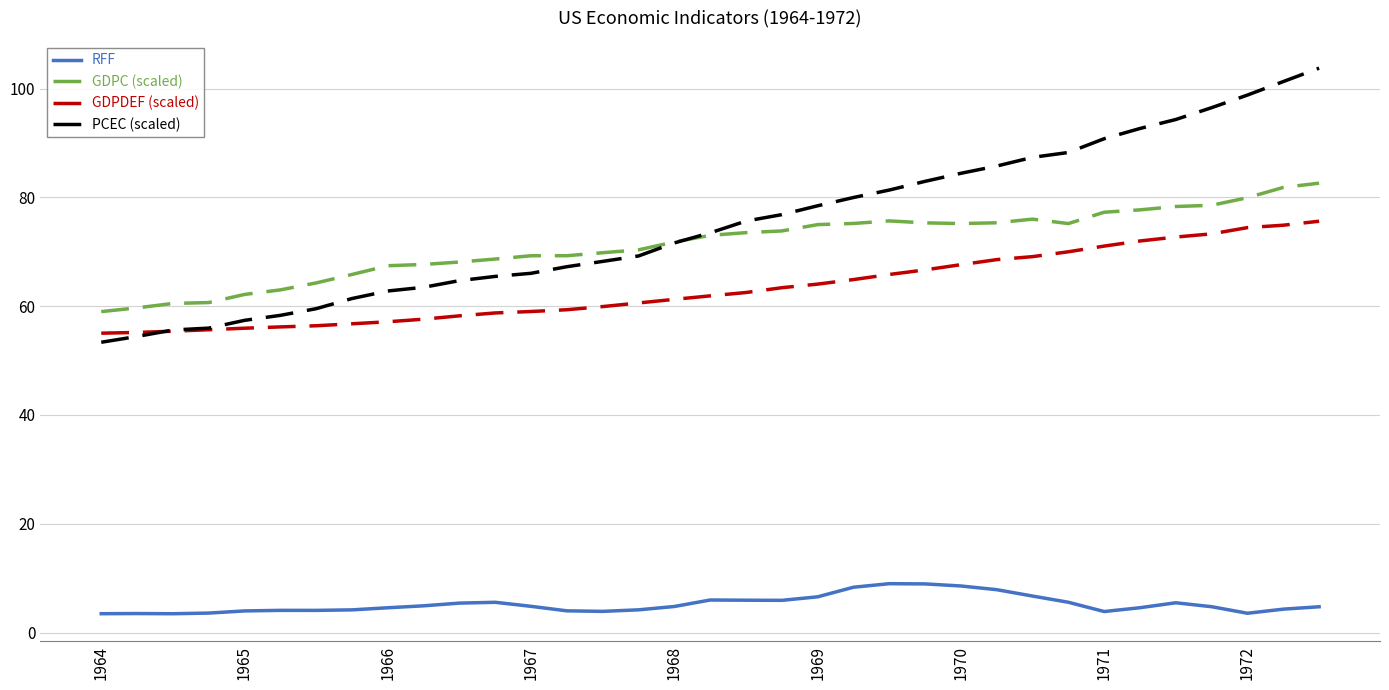

True or false: PCEC (scaled) and RFF cross at least once.

False